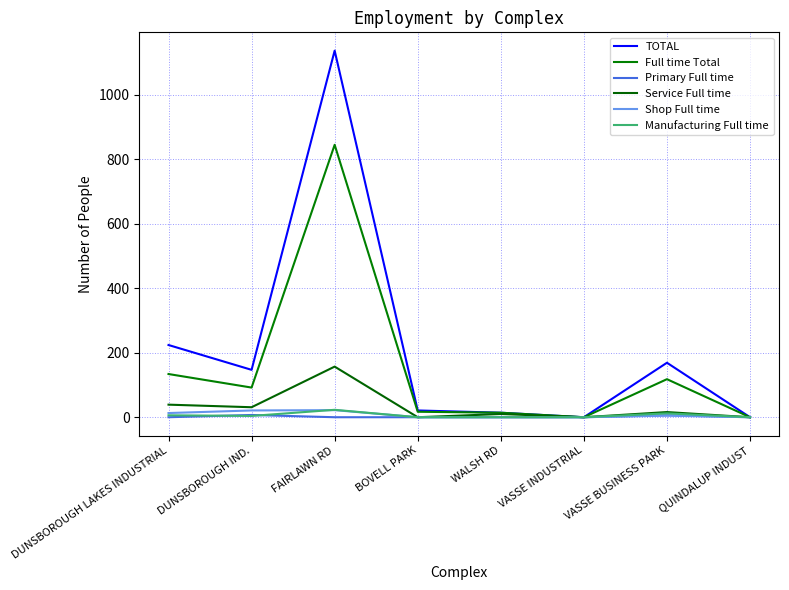

What is the label of the 1st point from the right?

QUINDALUP INDUST